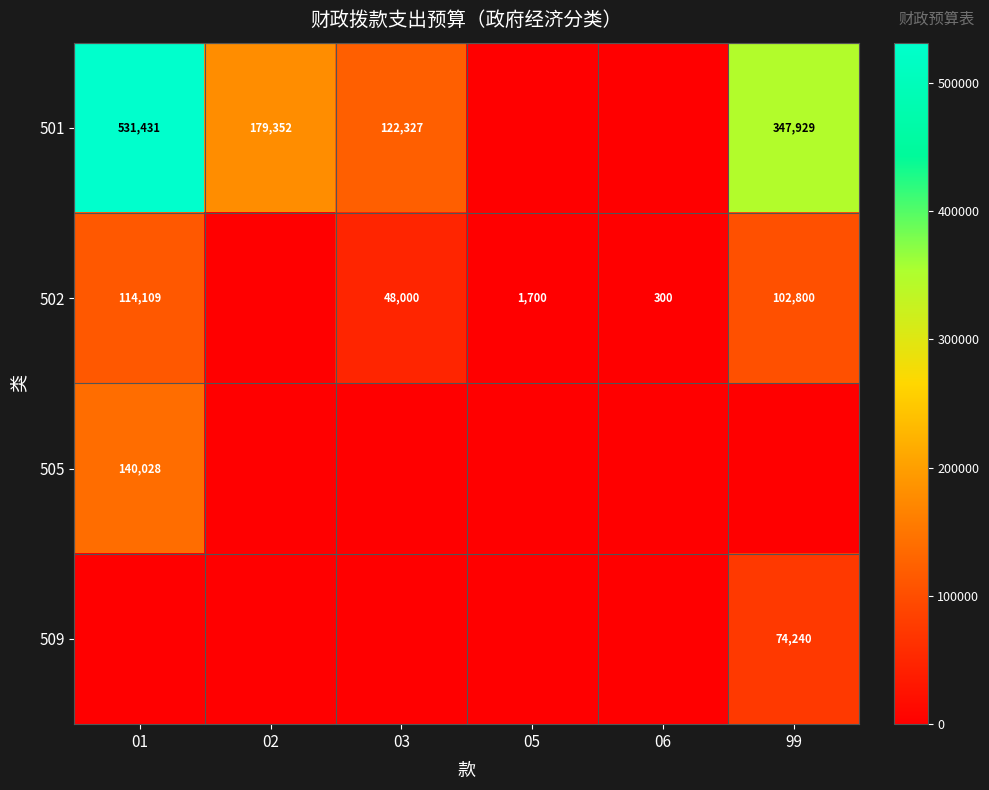

True or false: 501 has a value of 347929 at 99.

True